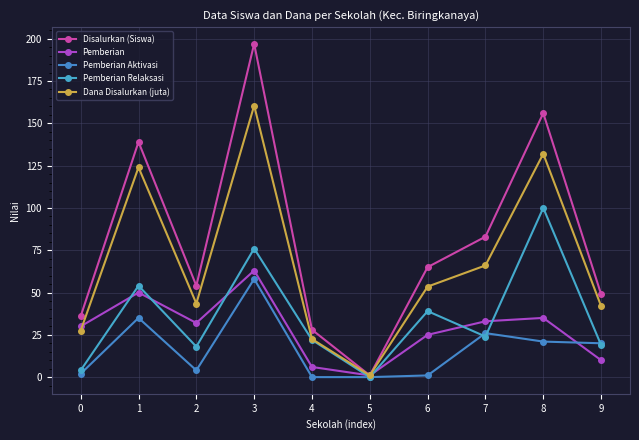

Rank the series at 9 from highest to lowest value.

Disalurkan (Siswa), Dana Disalurkan (juta), Pemberian Aktivasi, Pemberian Relaksasi, Pemberian